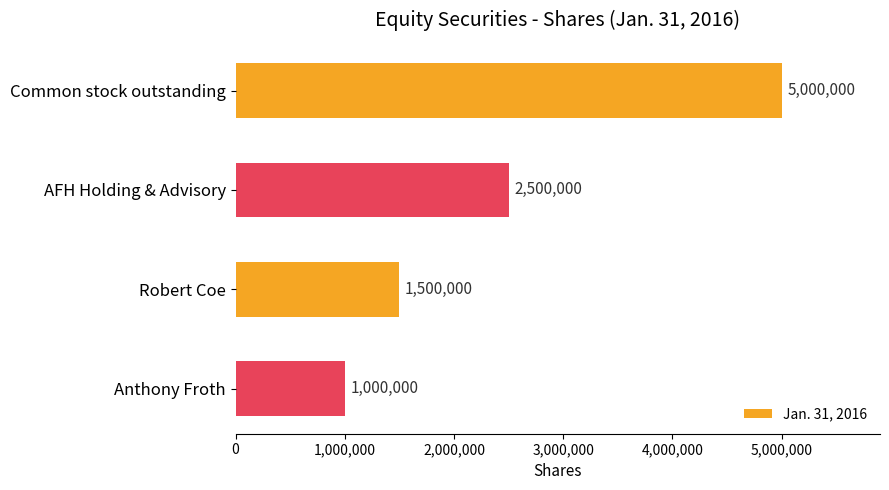

Count the number of data series in this chart.

1